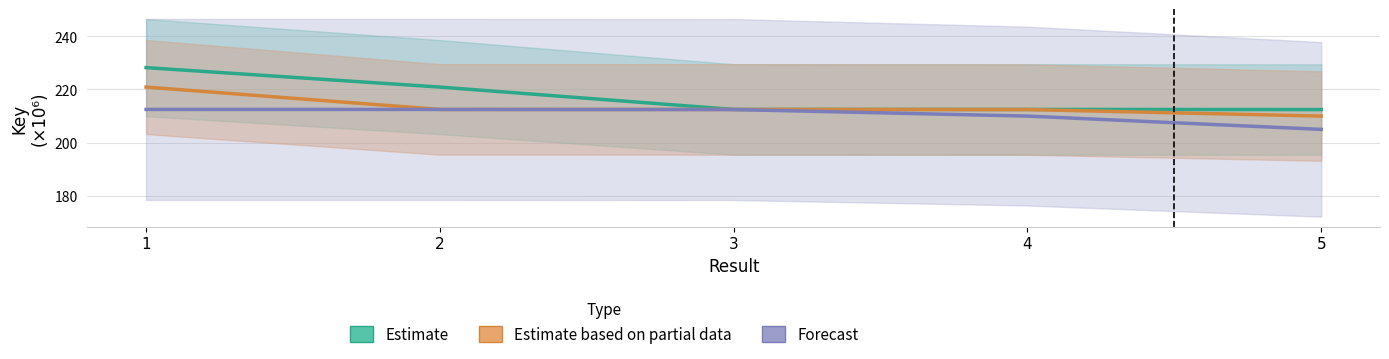

Which category has the lowest value in the Estimate series?

5